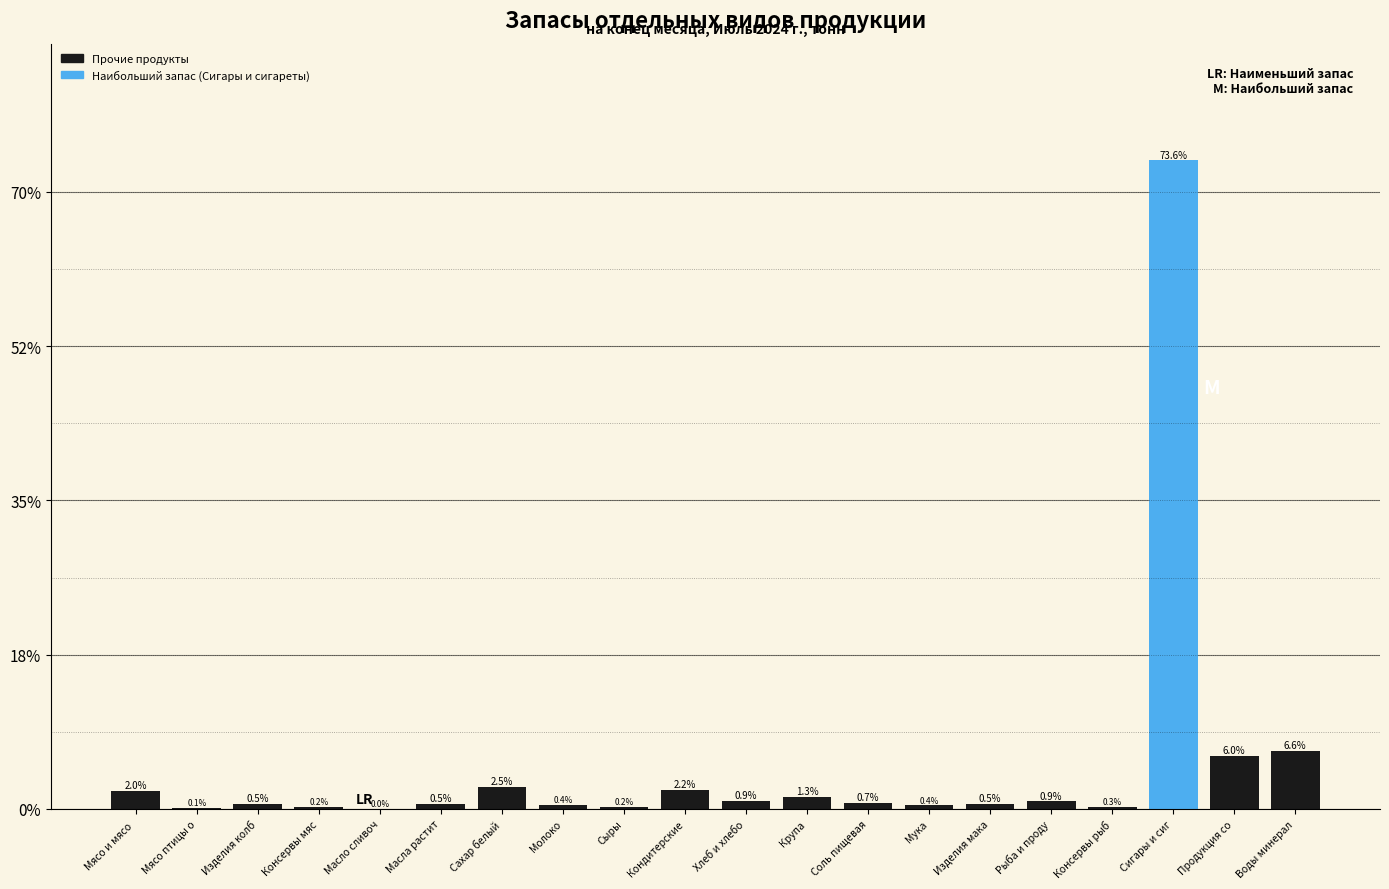

Between Кондитерские and Мясо и мясо , which is larger?

Кондитерские